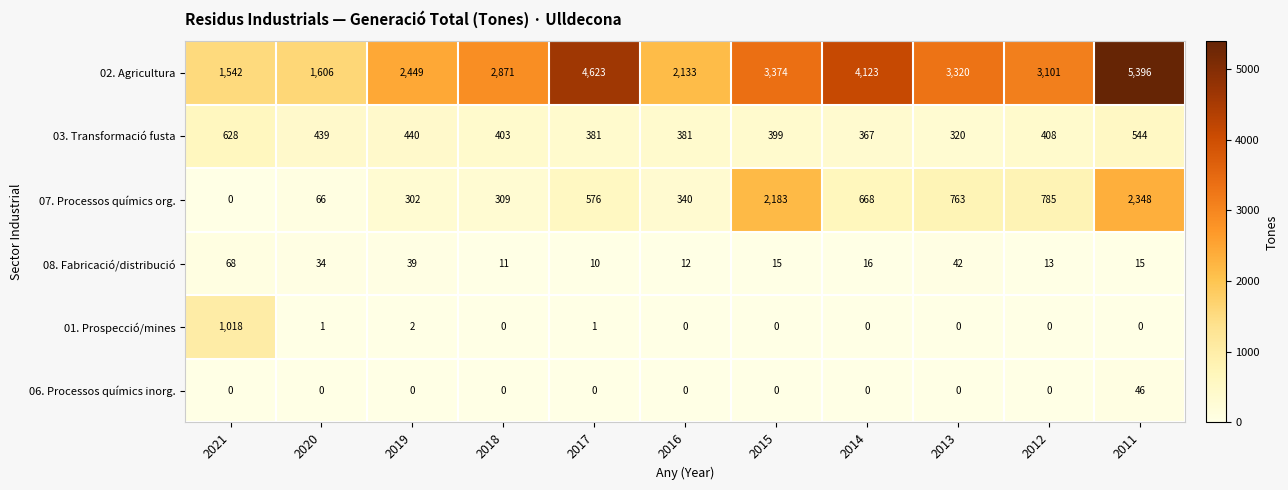

What is the difference between the highest and lowest values at 2019?

2449